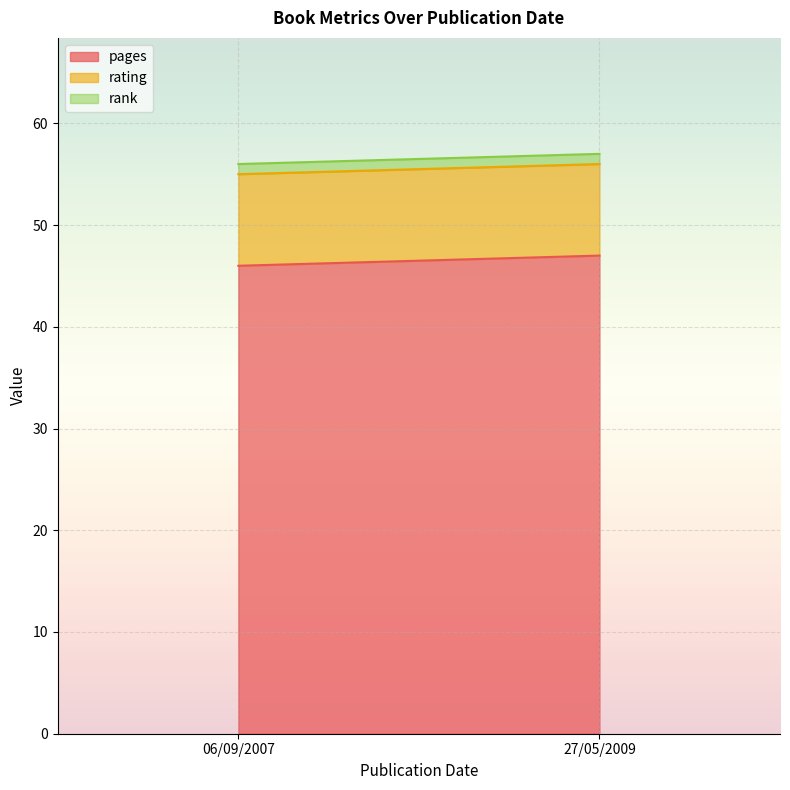

Reading left to right, transcribe all the data shown in this chart.

pages: 46	47
rating: 9	9
rank: 1	1